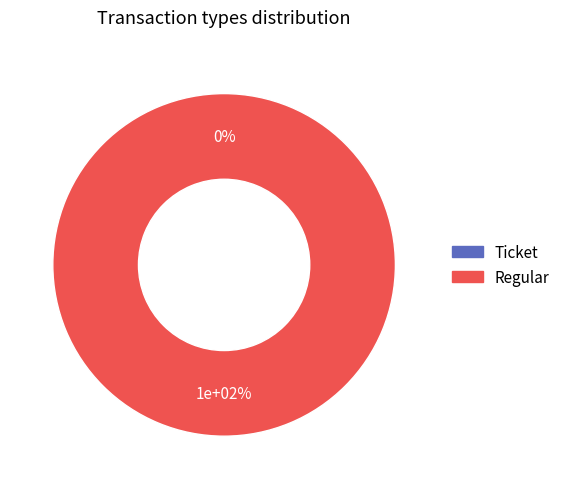

Which slice represents more than half of the pie?

Regular